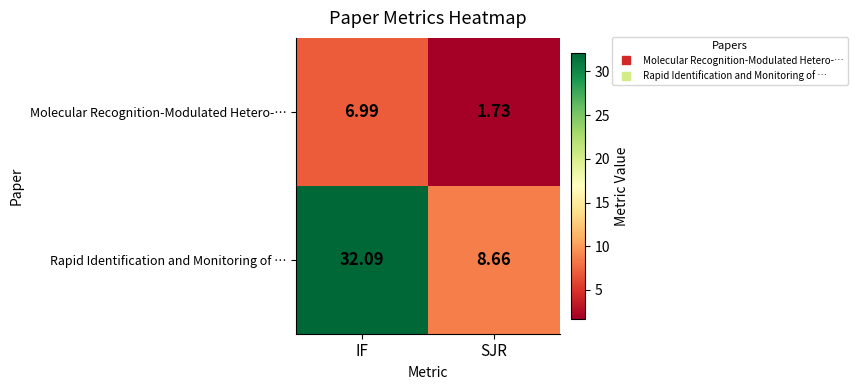

Rank the categories by Molecular Recognition-Modulated Hetero-… value from highest to lowest.

IF, SJR